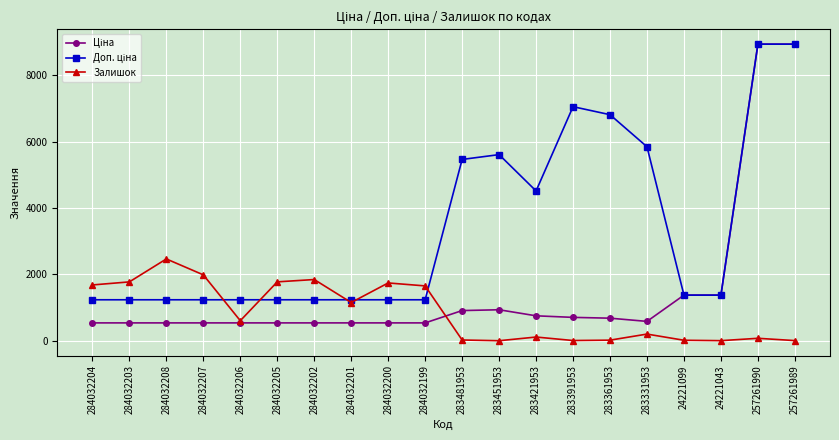

The Залишок series shows 539.3 at 284032201. True or false?

False